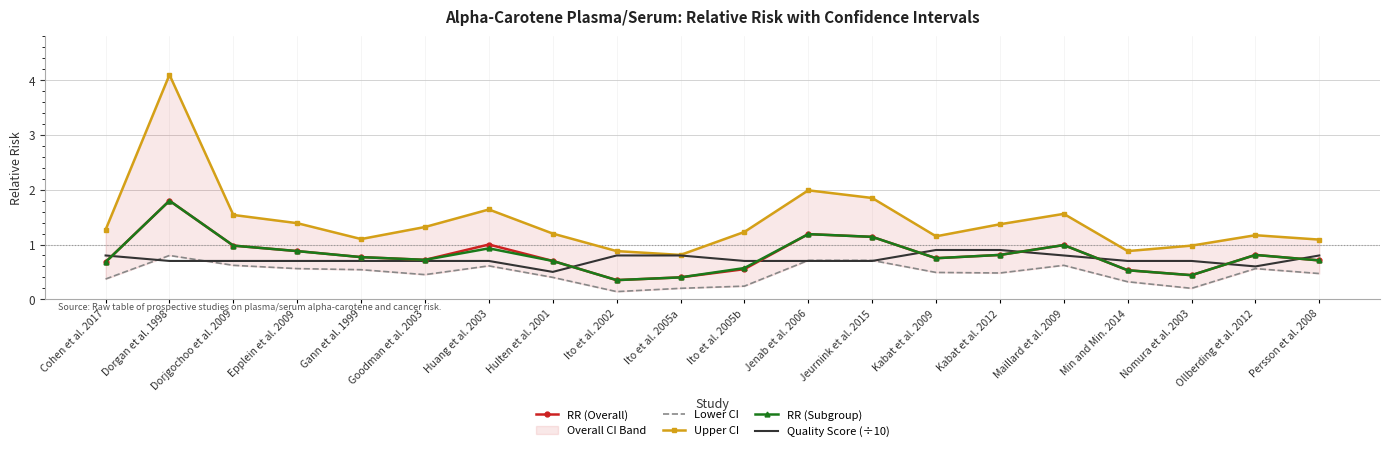

Which series has the widest spread of values?

Upper CI